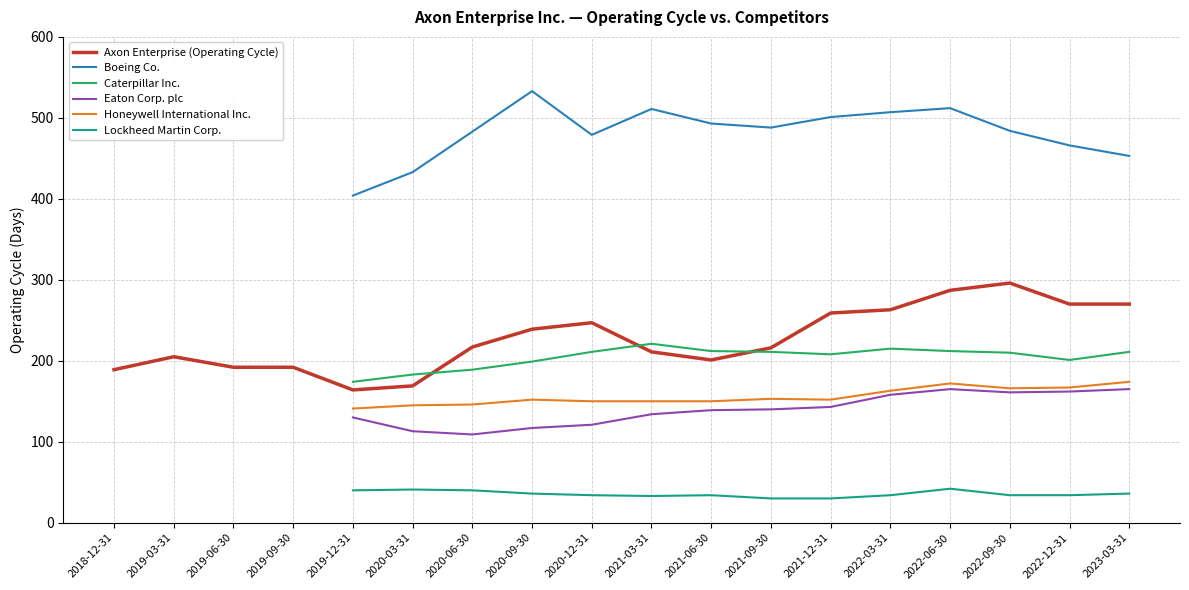

True or false: Honeywell International Inc. and Lockheed Martin Corp. intersect in this chart.

False